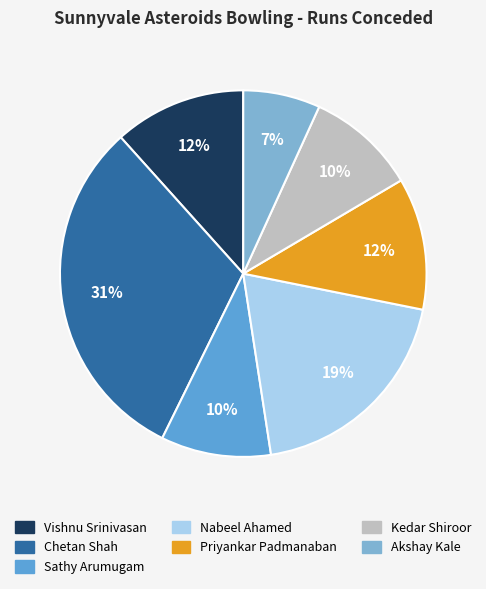

To the nearest percent, what is the difference between the largest and smallest slice percentages?

24%